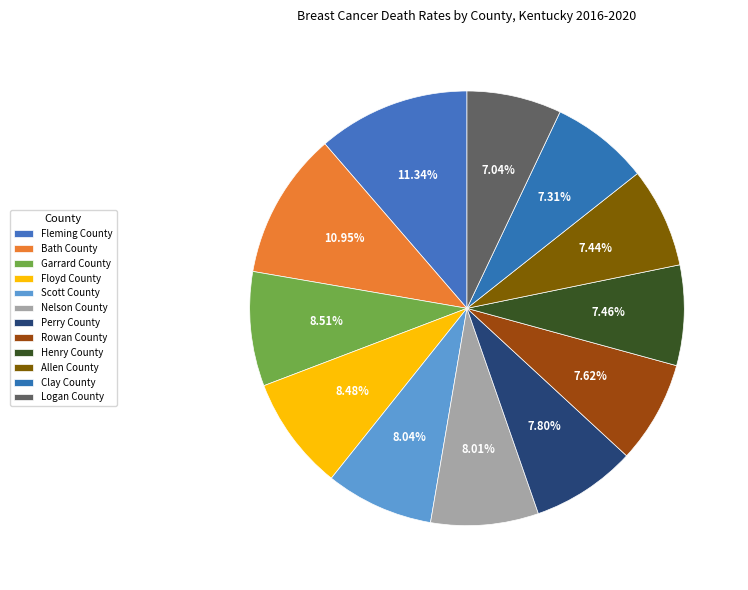

Which slice is the largest?

Fleming County